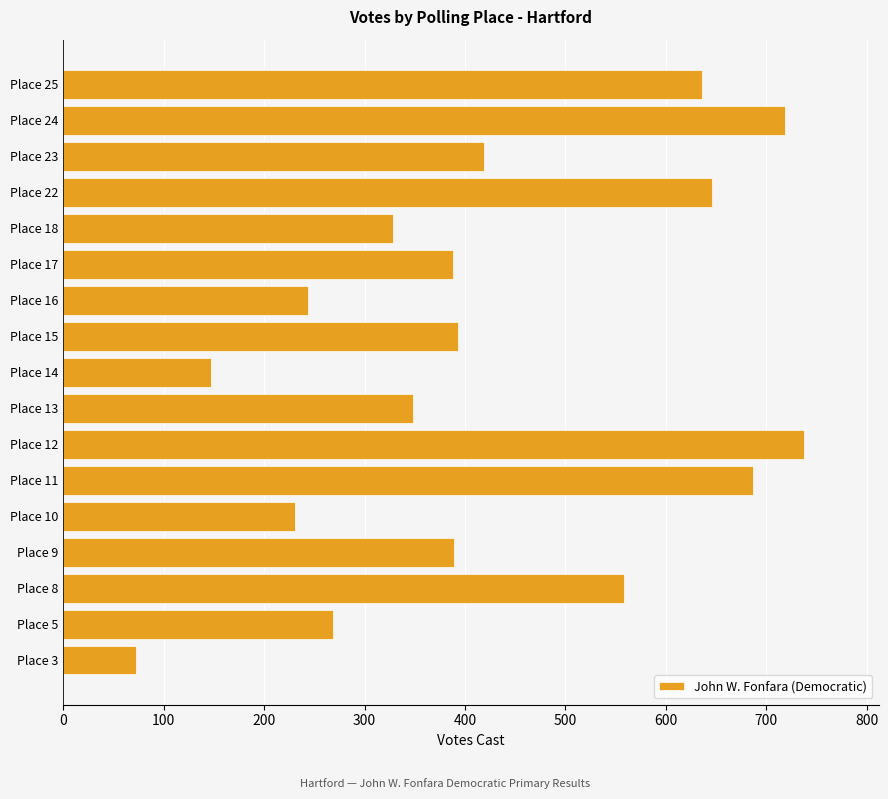

What is the approximate value at Place 17, to the nearest 10?

390